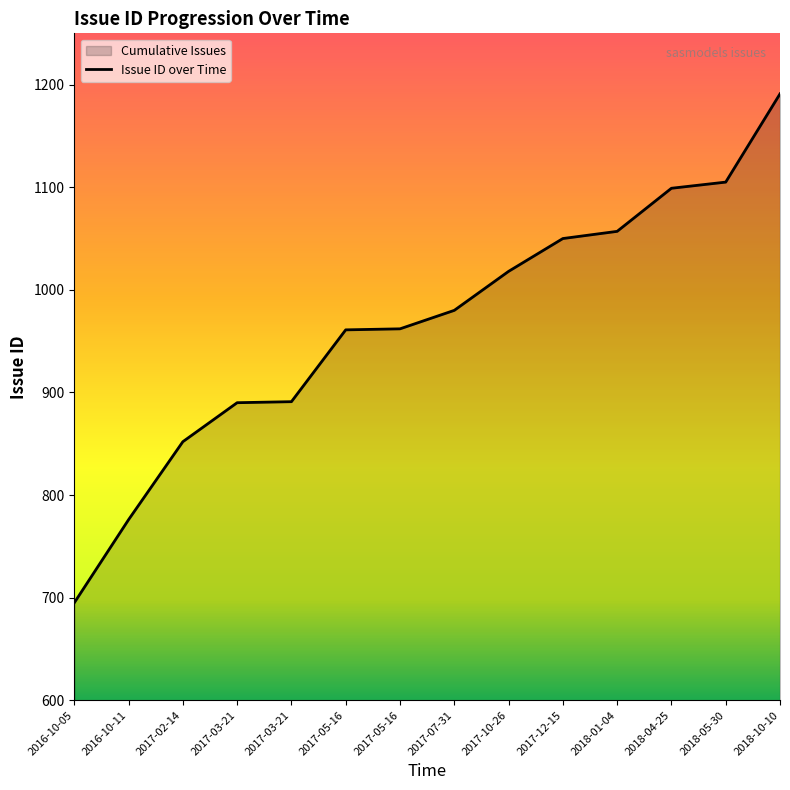

What is the label of the 1st point from the left?

2016-10-05